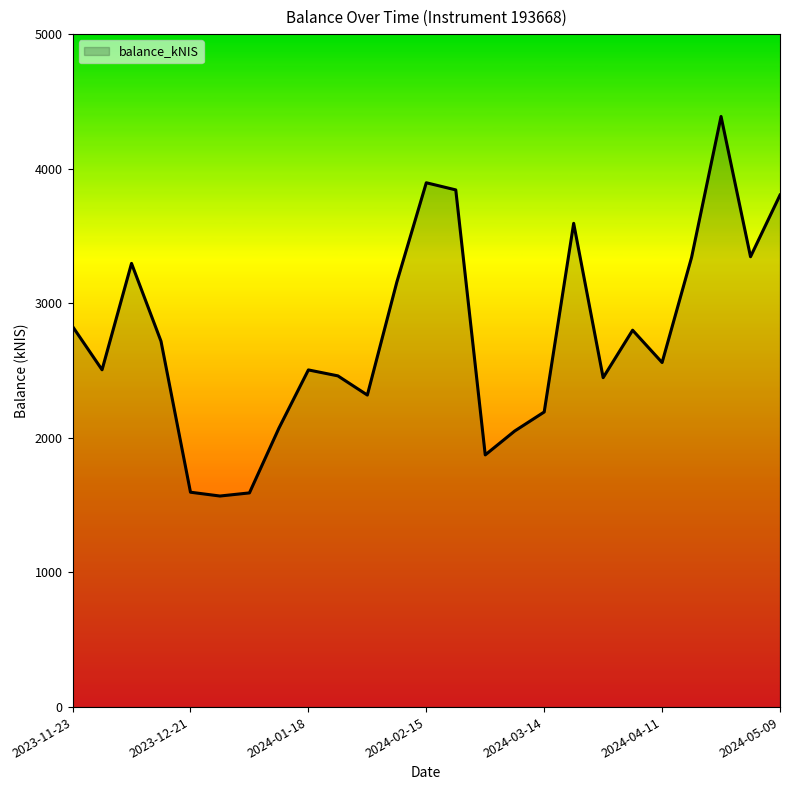

What is the maximum value shown in the chart?

4388.0